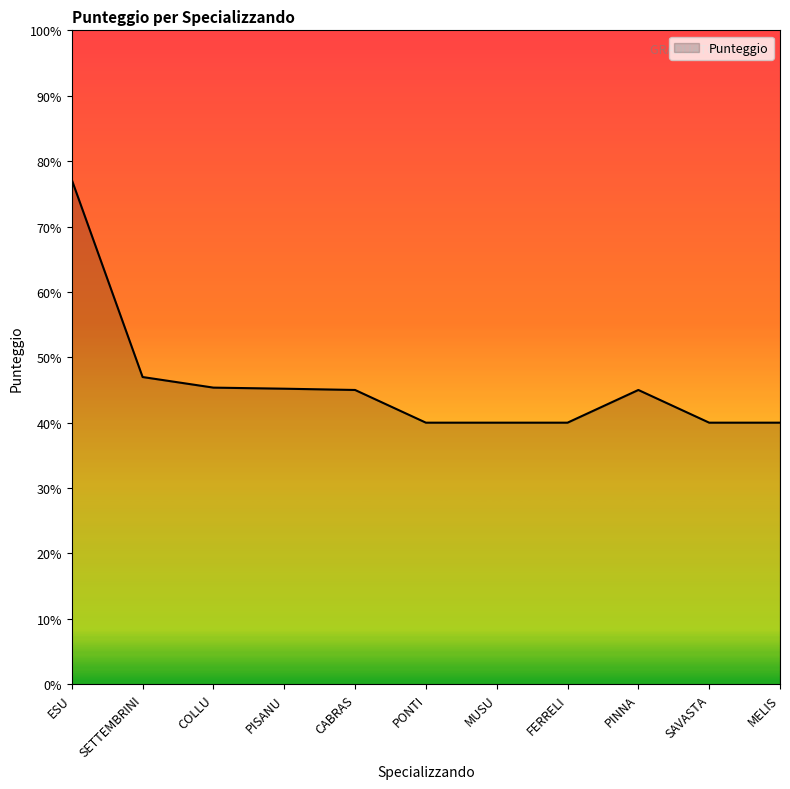

Where does the data first go above 9?

ESU